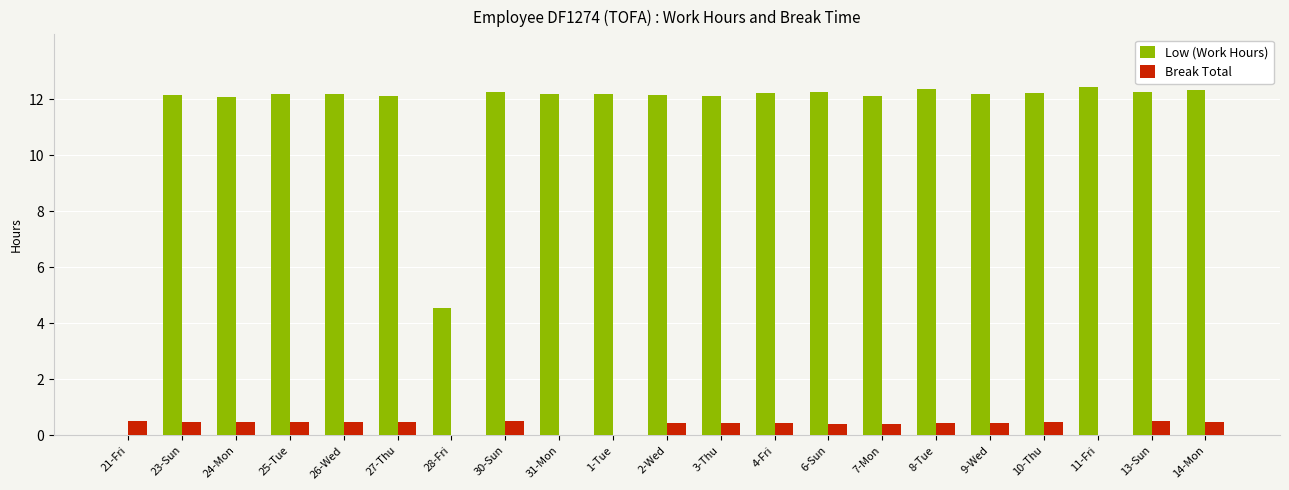

What is the total value across all series at 8-Tue?

12.8